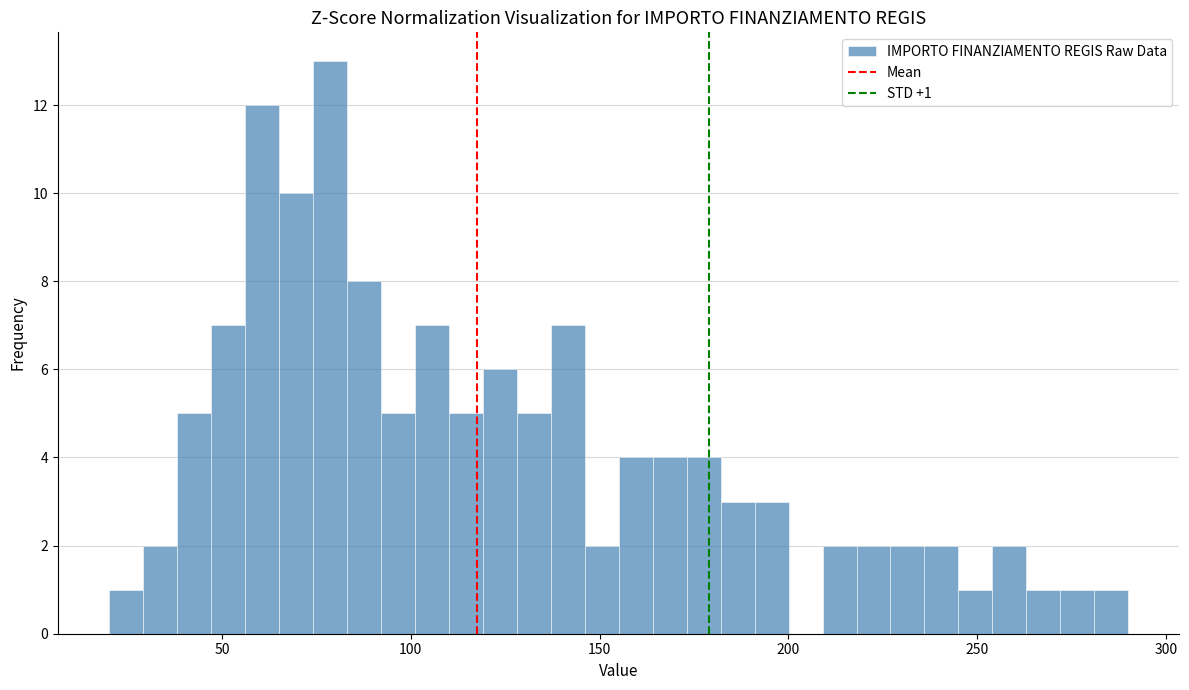

Around what value on the x-axis is the tallest bar? Give the approximate position of its centre, as read against the axis.

80